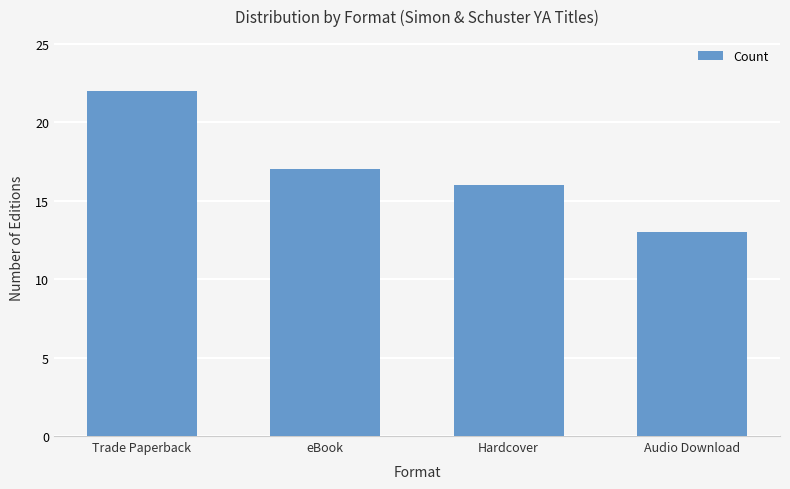

Which has a higher value, Hardcover or eBook?

eBook